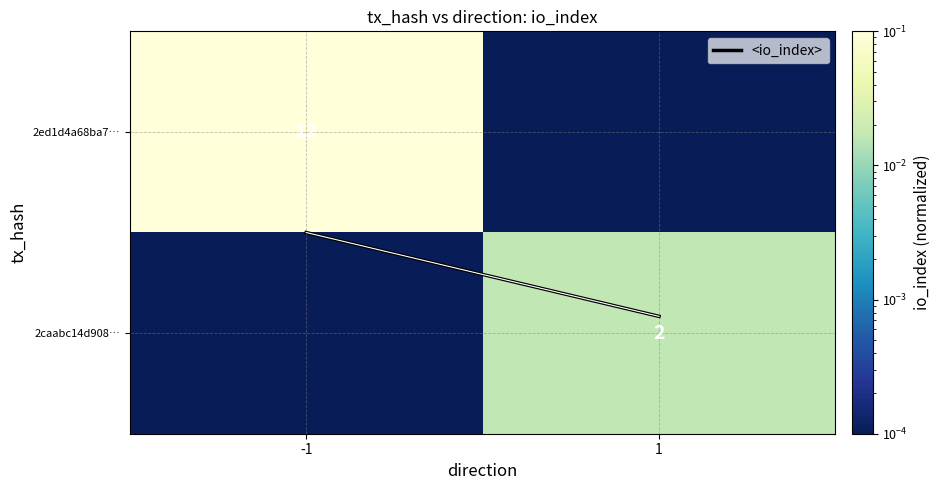

Is it true that 2ed1d4a68ba7… equals 0.1 at -1?

True